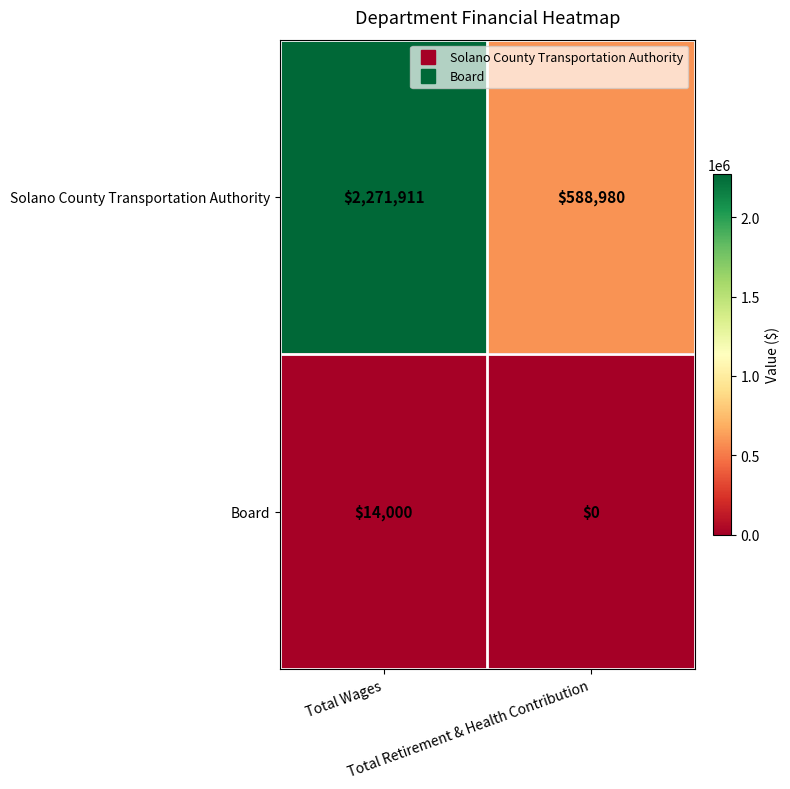

How many series are shown in this chart?

2